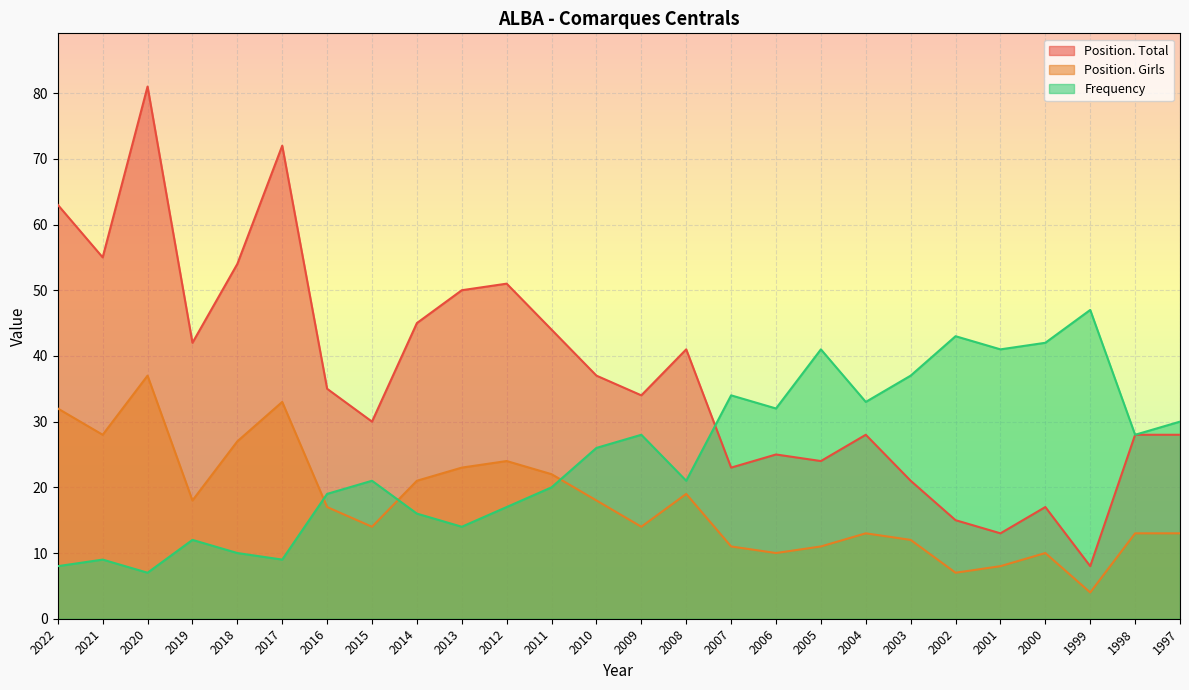

Which series changed the most between 2020 and 2011?

Position. Total